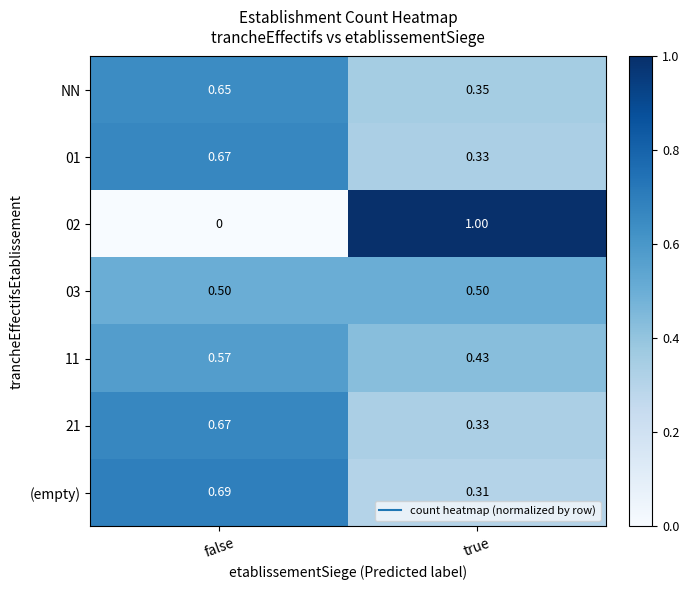

Where is (empty) nearest to the value 0?

true